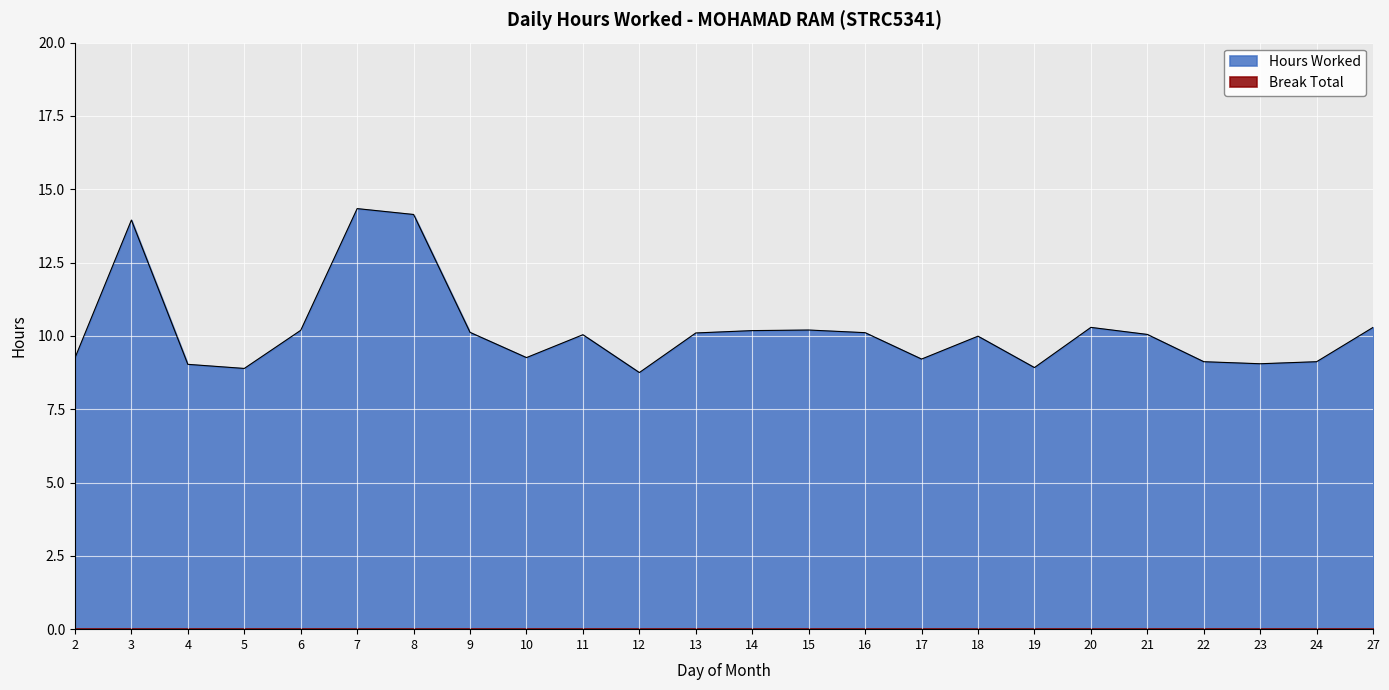

At which category does the data reach its first local peak?

3